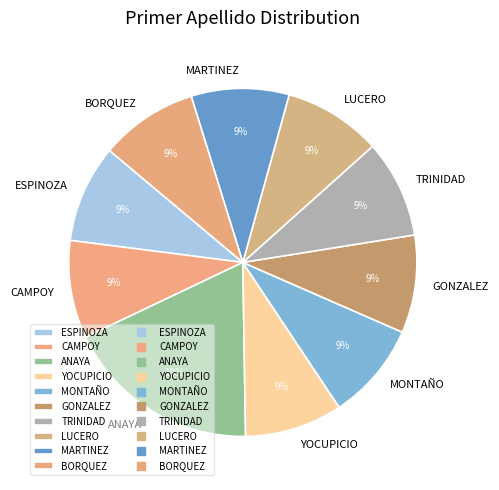

To the nearest percent, what is the combined percentage of BORQUEZ and YOCUPICIO?

18%